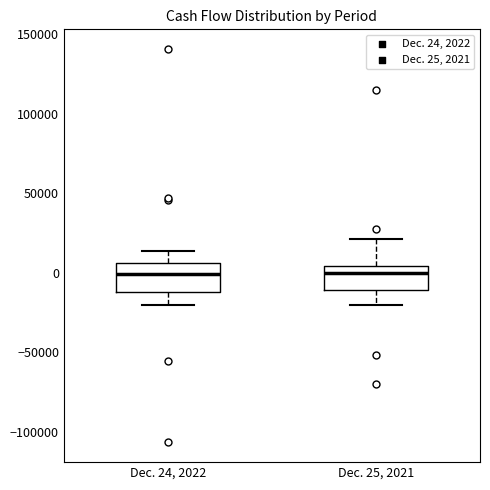

Reading left to right, transcribe this box plot: for each box, give where its median line is, the range the box spans, and where its two whiskers end, as read against the y-axis. The values are not printed on the chart, so give them approximately, as read against the axis.

Dec. 24, 2022: median 0, box -10000 to 5000, whiskers -20000 to 15000
Dec. 25, 2021: median 0, box -10000 to 5000, whiskers -20000 to 20000